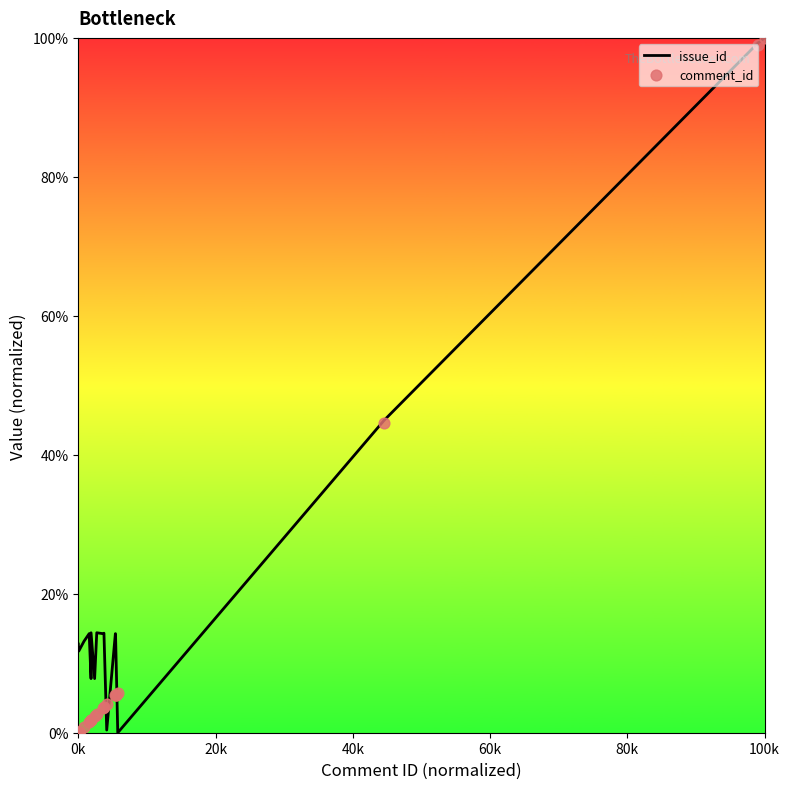

Which series has the largest total across all categories?

issue_id